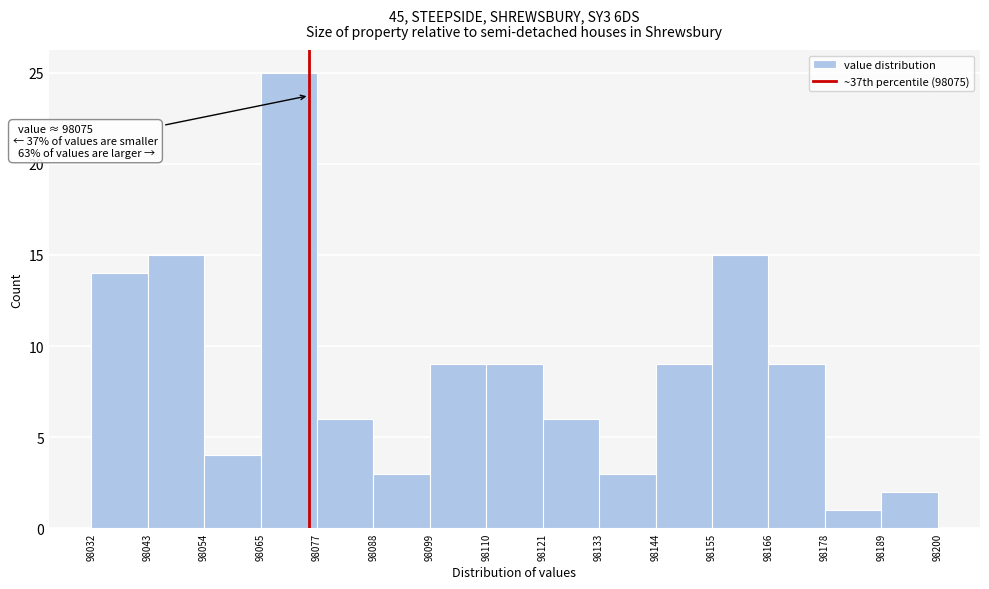

Which range on the x-axis has the tallest bar?

98065 to 98077